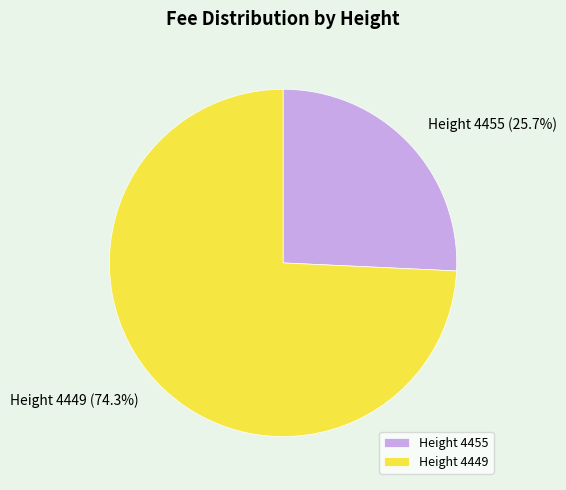

Count the number of slices in the pie.

2